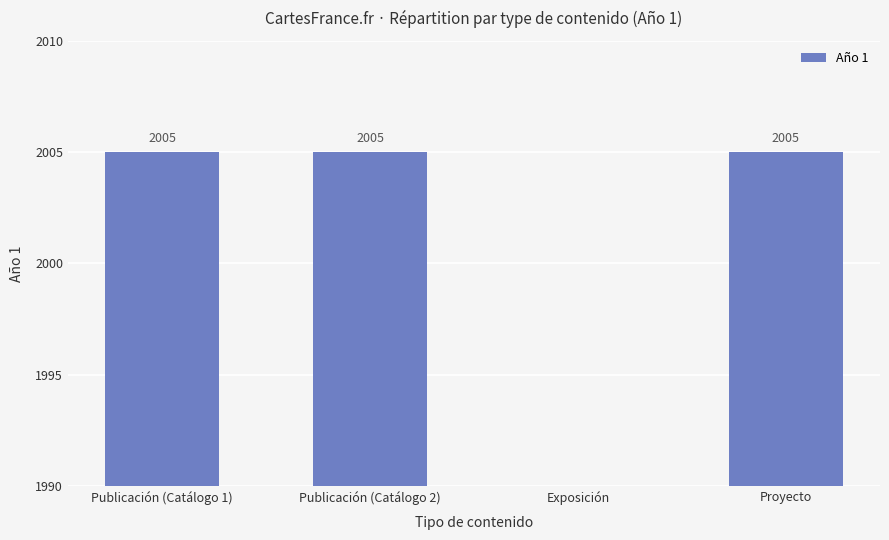

Reading right to left, extract all data points from this chart.

2005	0	2005	2005